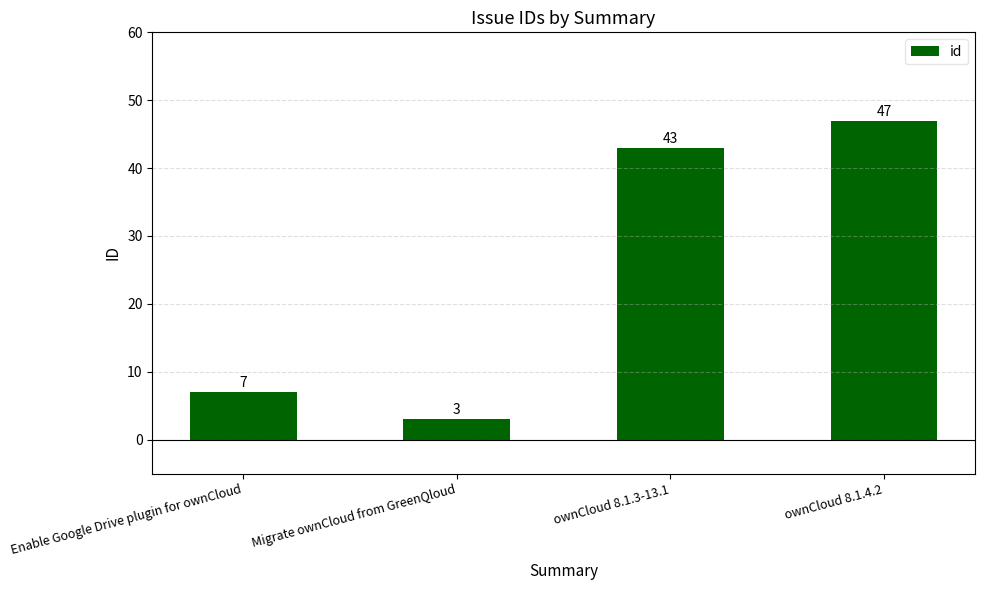

List the labels in order of value, largest first.

ownCloud 8.1.4.2, ownCloud 8.1.3-13.1, Enable Google Drive plugin for ownCloud, Migrate ownCloud from GreenQloud